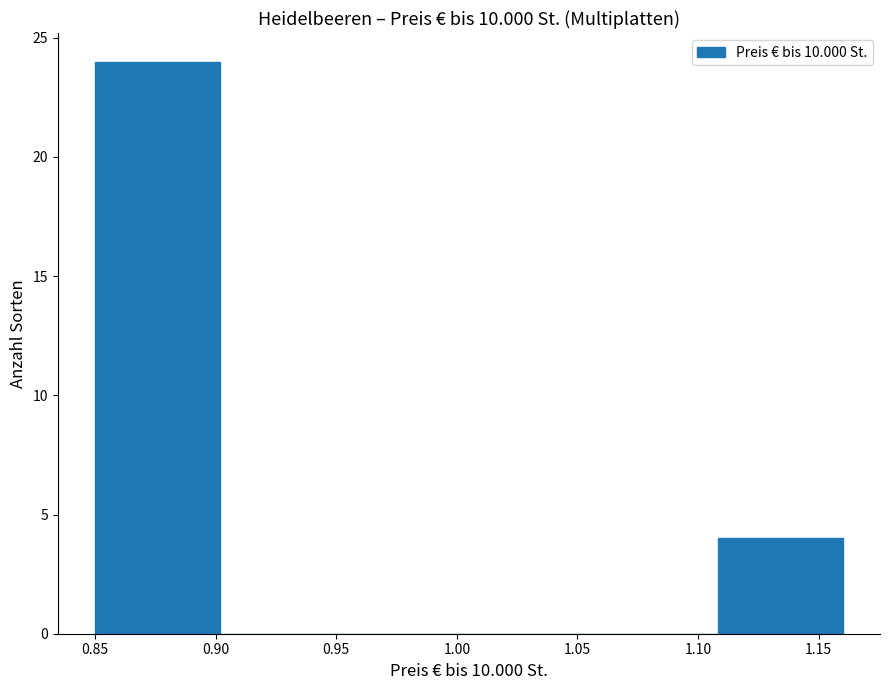

Which range on the x-axis has the tallest bar?

0.850 to 0.900